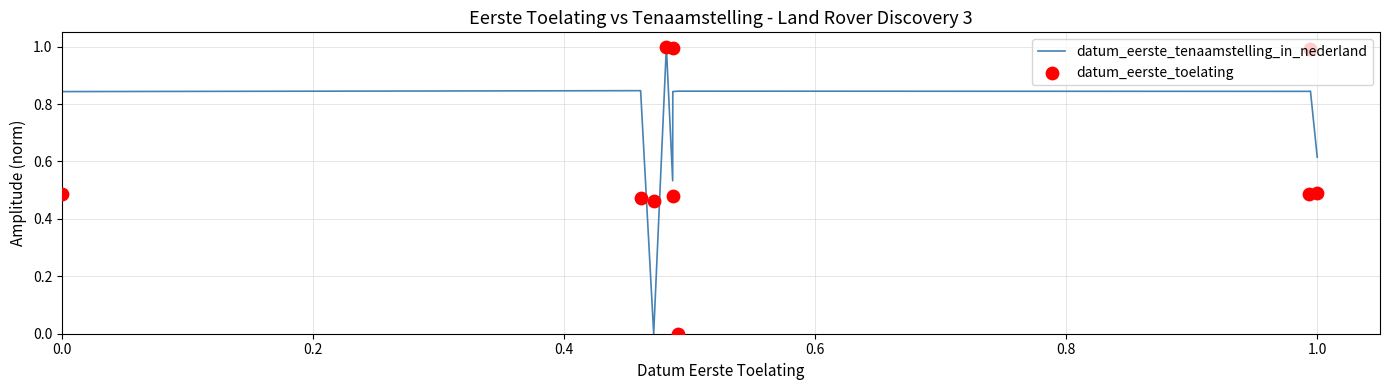

Which series has the largest Y range (max minus min)?

datum_eerste_tenaamstelling_in_nederland